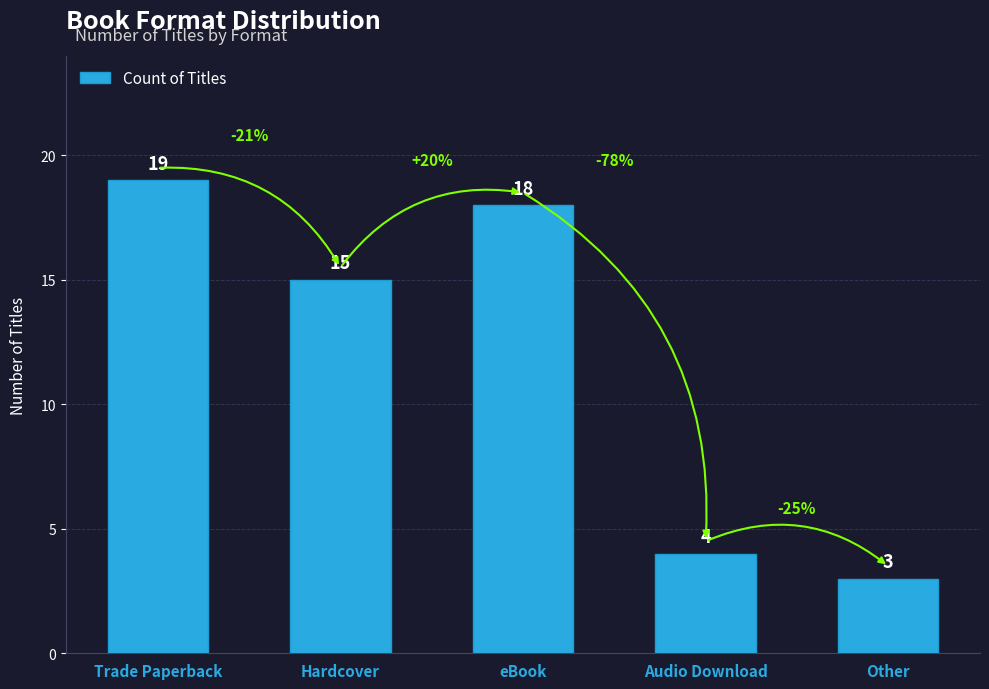

Reading right to left, list all the values displayed in this chart.

3	4	18	15	19